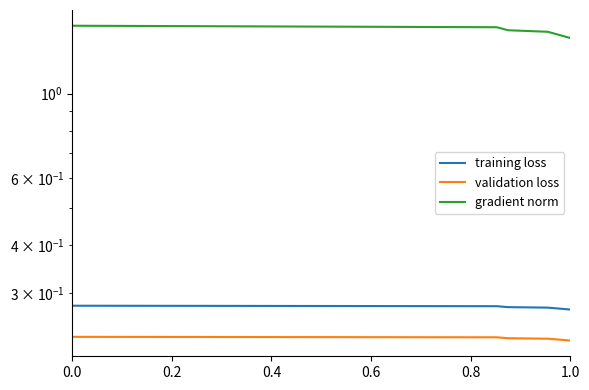

At how many categories does at least one series exceed 1?

9